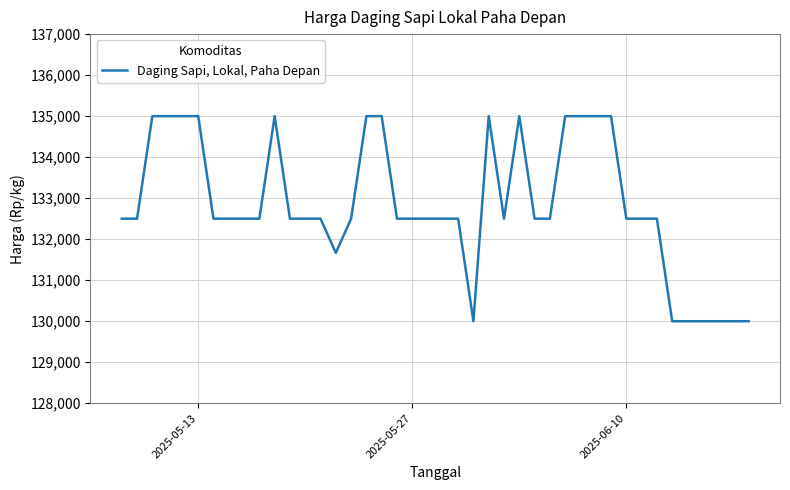

True or false: there are more than 2 points higher than both neighbors.

True